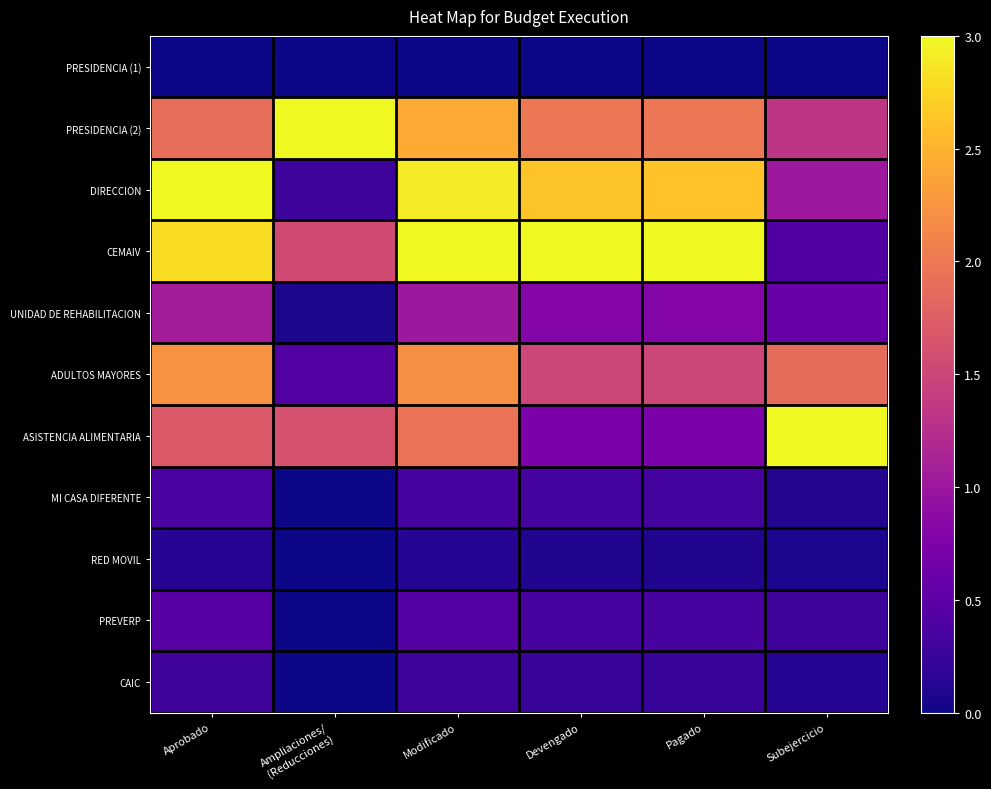

Reading left to right, transcribe all the data shown in this chart.

PRESIDENCIA (1): Aprobado=0.0	Ampliaciones/
(Reducciones)=0.0	Modificado=0.0	Devengado=0.0	Pagado=0.0	Subejercicio=0.0
PRESIDENCIA (2): Aprobado=1.9	Ampliaciones/
(Reducciones)=3.0	Modificado=2.4	Devengado=2.0	Pagado=2.0	Subejercicio=1.3
DIRECCION: Aprobado=3.0	Ampliaciones/
(Reducciones)=0.3	Modificado=2.9	Devengado=2.6	Pagado=2.6	Subejercicio=1.0
CEMAIV: Aprobado=2.8	Ampliaciones/
(Reducciones)=1.6	Modificado=3.0	Devengado=3.0	Pagado=3.0	Subejercicio=0.4
UNIDAD DE REHABILITACION: Aprobado=1.1	Ampliaciones/
(Reducciones)=0.1	Modificado=1.0	Devengado=0.8	Pagado=0.8	Subejercicio=0.6
ADULTOS MAYORES: Aprobado=2.2	Ampliaciones/
(Reducciones)=0.4	Modificado=2.2	Devengado=1.5	Pagado=1.5	Subejercicio=1.9
ASISTENCIA ALIMENTARIA: Aprobado=1.7	Ampliaciones/
(Reducciones)=1.6	Modificado=2.0	Devengado=0.7	Pagado=0.7	Subejercicio=3.0
MI CASA DIFERENTE: Aprobado=0.4	Ampliaciones/
(Reducciones)=0.0	Modificado=0.4	Devengado=0.3	Pagado=0.3	Subejercicio=0.1
RED MOVIL: Aprobado=0.1	Ampliaciones/
(Reducciones)=0.0	Modificado=0.1	Devengado=0.1	Pagado=0.1	Subejercicio=0.1
PREVERP: Aprobado=0.5	Ampliaciones/
(Reducciones)=0.0	Modificado=0.4	Devengado=0.3	Pagado=0.3	Subejercicio=0.3
CAIC: Aprobado=0.3	Ampliaciones/
(Reducciones)=0.0	Modificado=0.3	Devengado=0.2	Pagado=0.2	Subejercicio=0.1